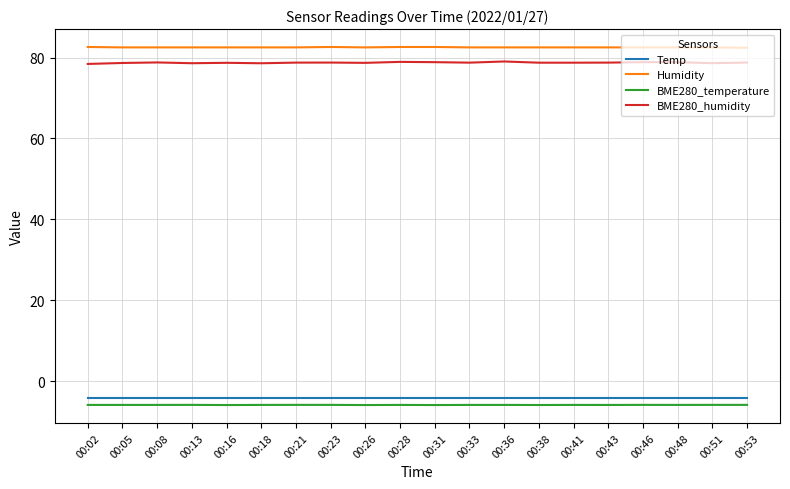

The value of Humidity at 00:21 is 82.5. True or false?

True